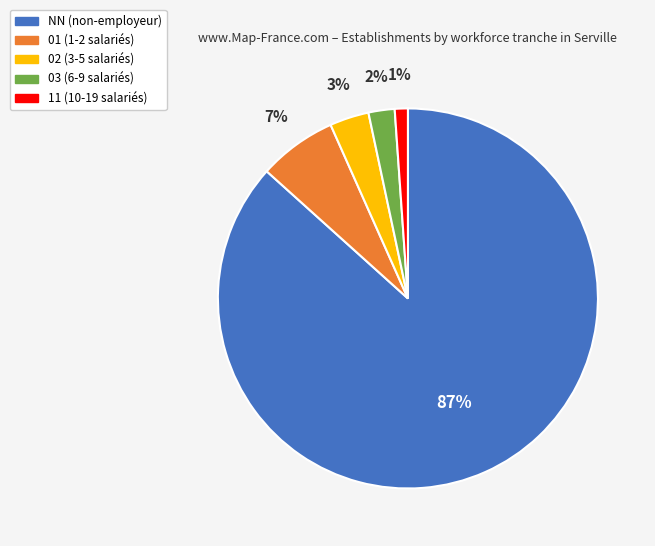

To the nearest percent, what is the combined percentage of NN and 11?

88%